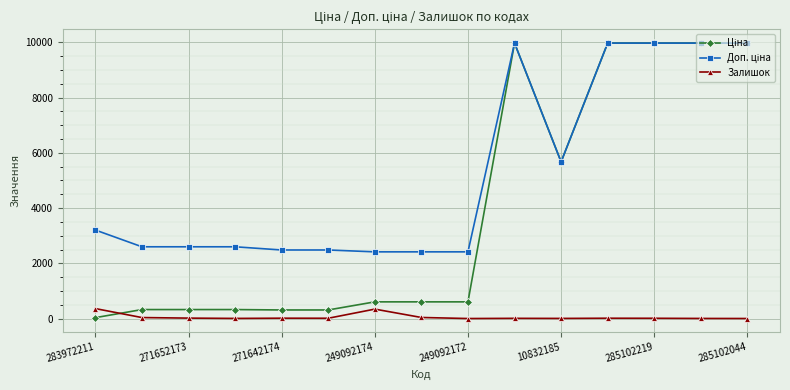

What is the maximum value shown in the chart?

9975.0